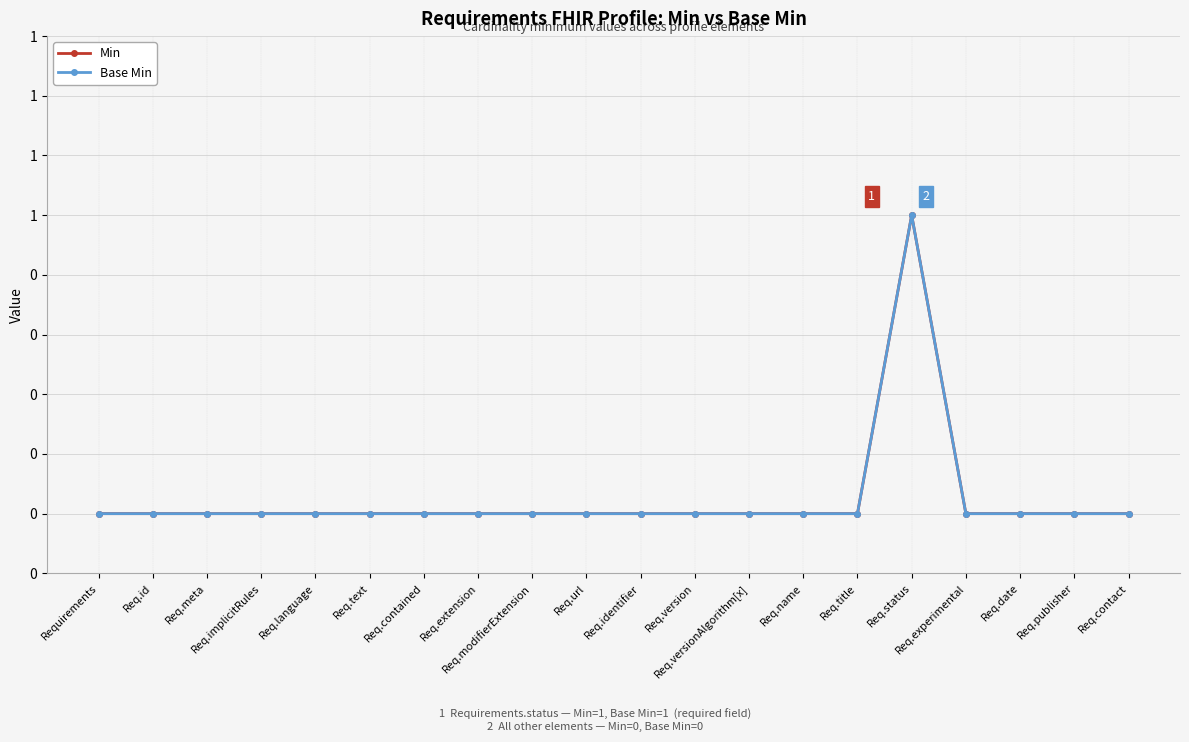

At Req.extension, list the series in order from largest to smallest.

Min, Base Min